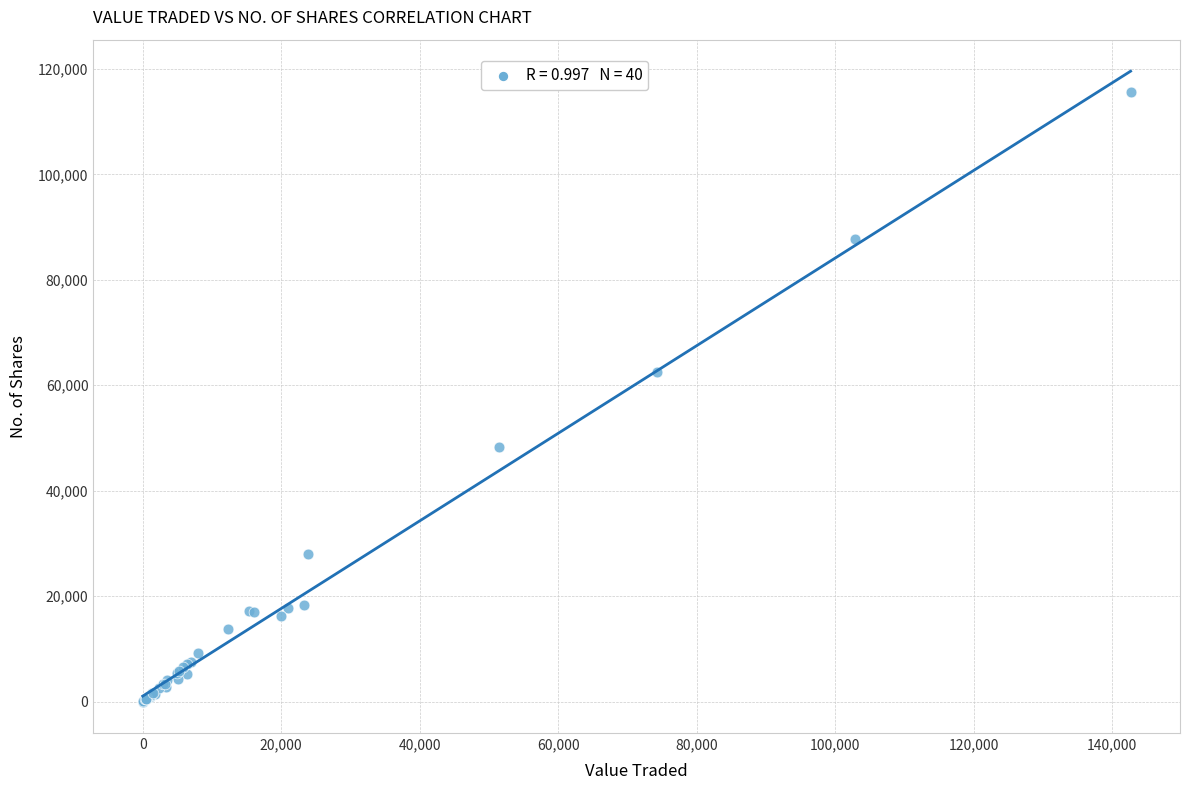

What Y value in the scatter plot is closest to 57829?

62591